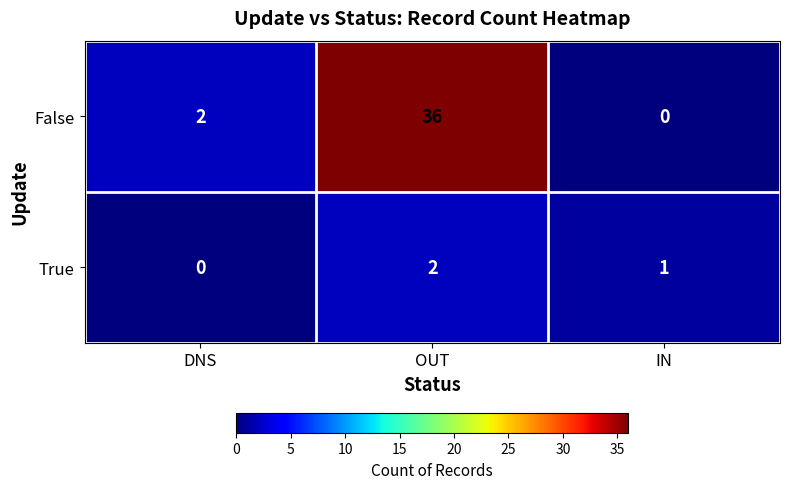

What is the difference between the highest and lowest values at DNS?

2